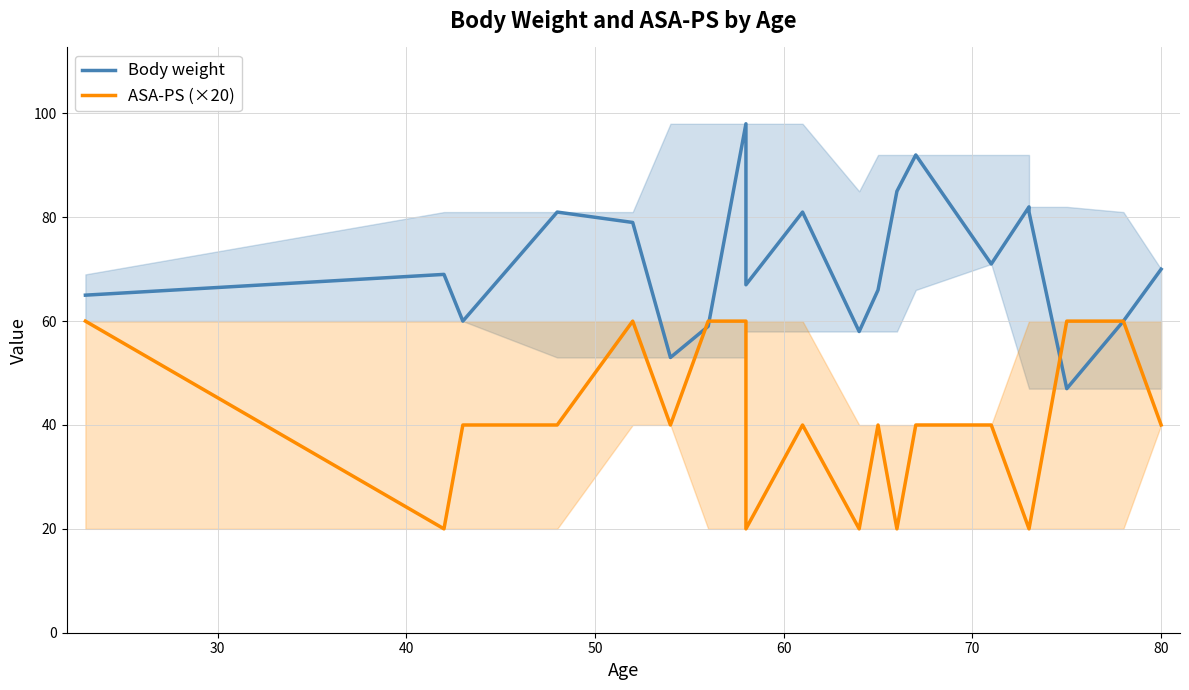

What is the maximum value shown in the chart?

98